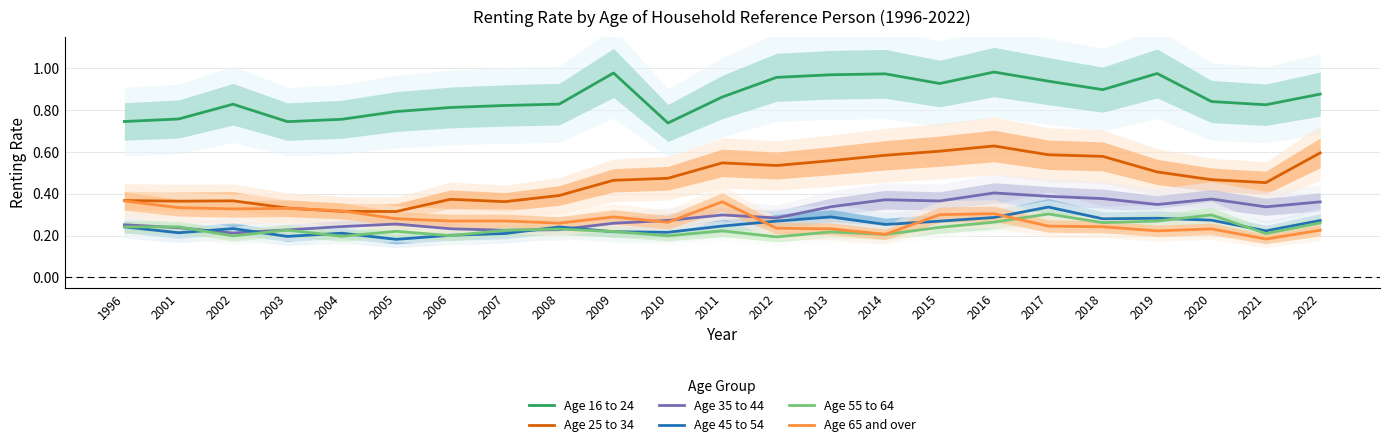

What is the smallest value displayed?

0.2